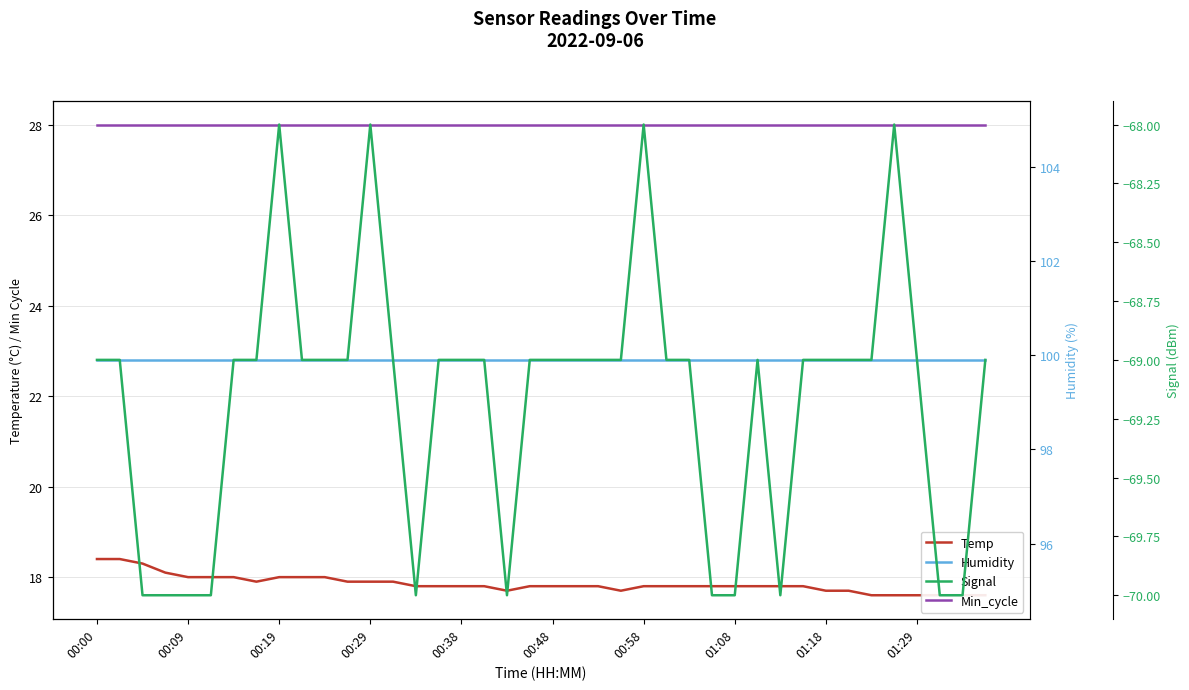

What is the value of the Min_cycle point at the 21st from the left?

28.0